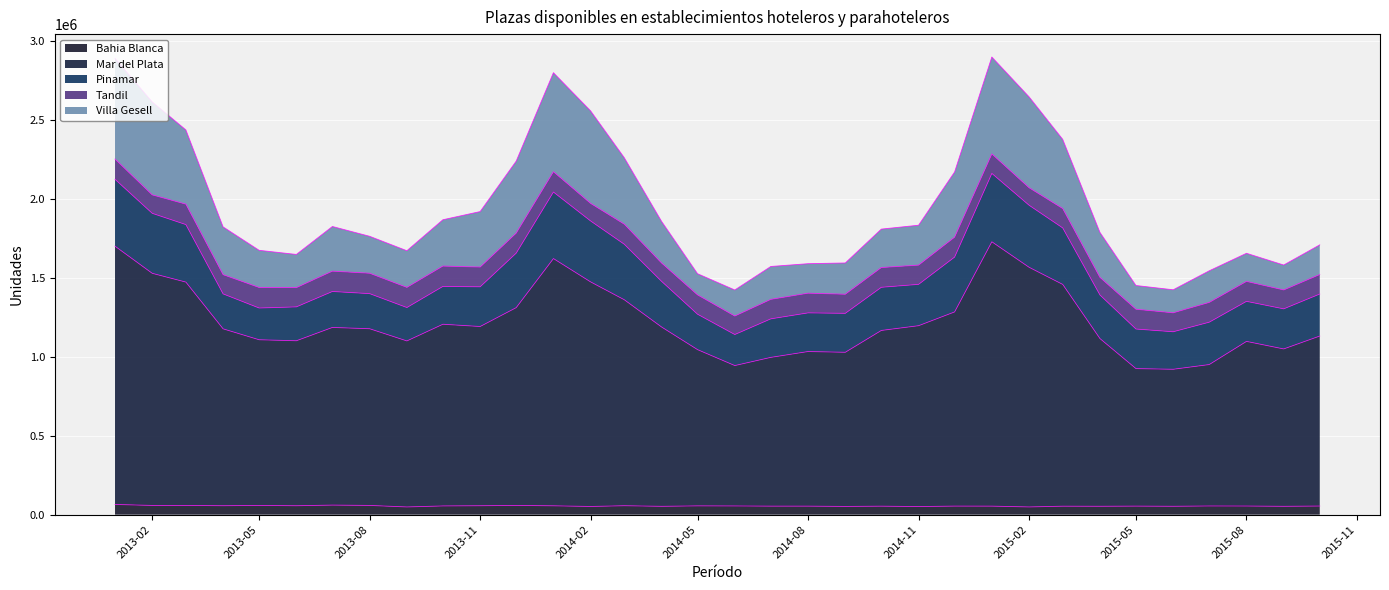

What is the maximum value for Bahia Blanca?

64635